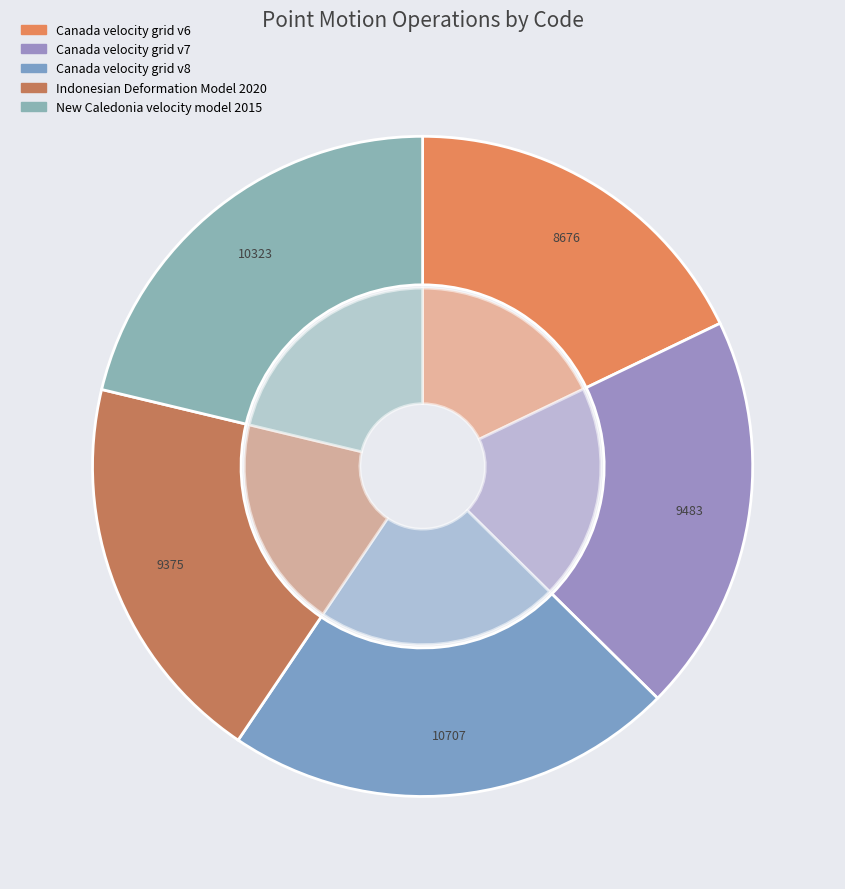

To the nearest percent, what portion does Canada velocity grid v7 represent?

20%